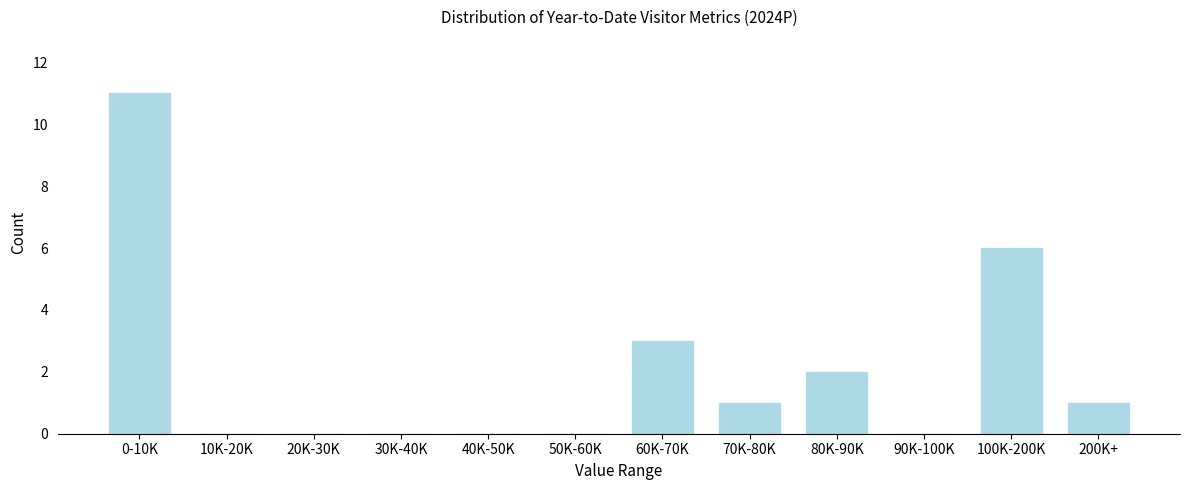

Reading right to left, transcribe all the data shown in this chart.

200K+=1	100K-200K=6	90K-100K=0	80K-90K=2	70K-80K=1	60K-70K=3	50K-60K=0	40K-50K=0	30K-40K=0	20K-30K=0	10K-20K=0	0-10K=11